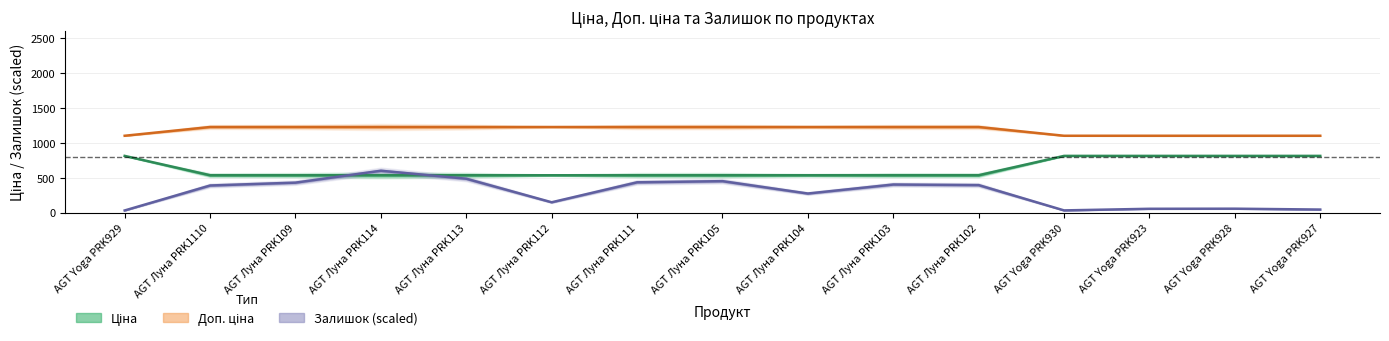

What is the total value across all series at AGT Луна PRK103?

2165.2